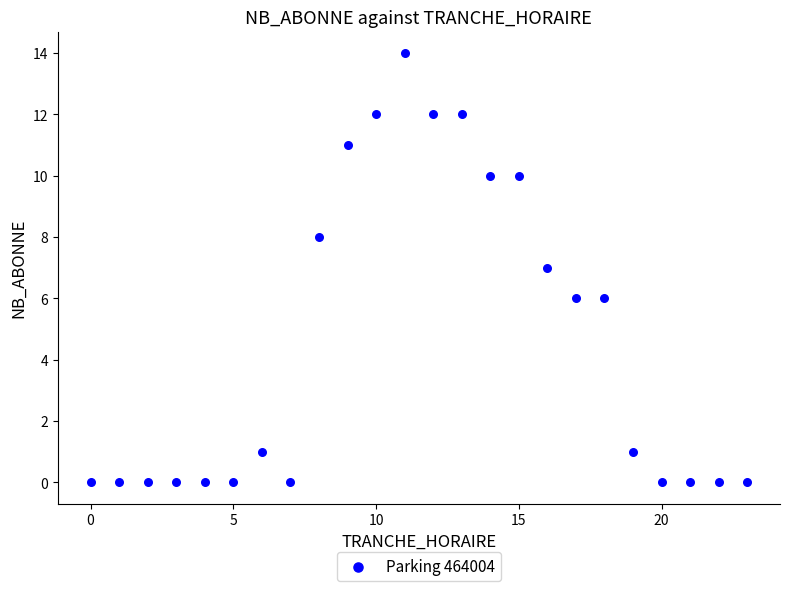

What is the range of Y values (max minus min)?

14